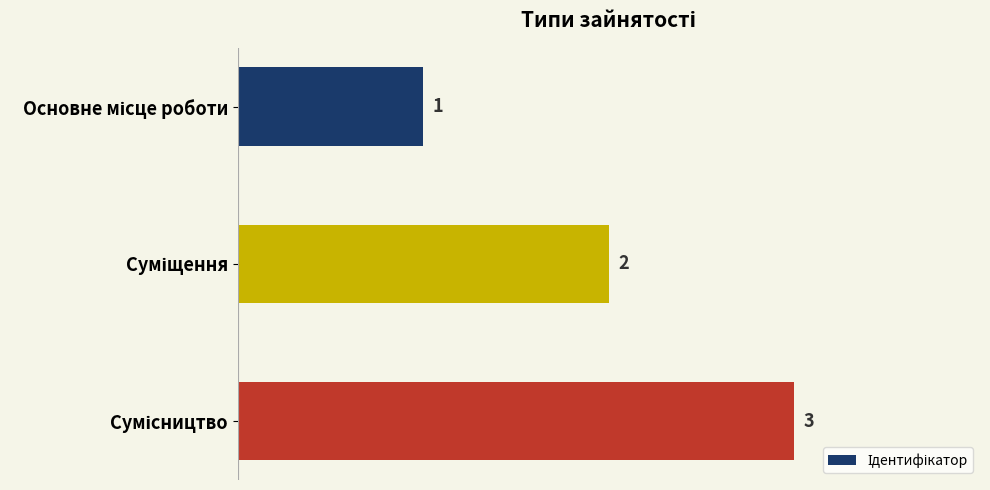

Count the number of categories in the chart.

3